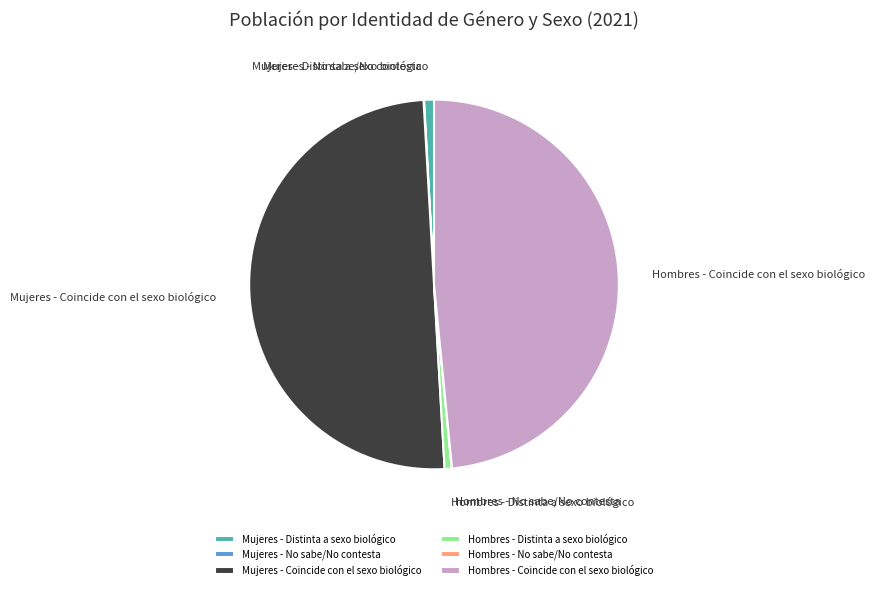

Is it true that Hombres - Coincide con el sexo biológico is 48% of the pie?

True